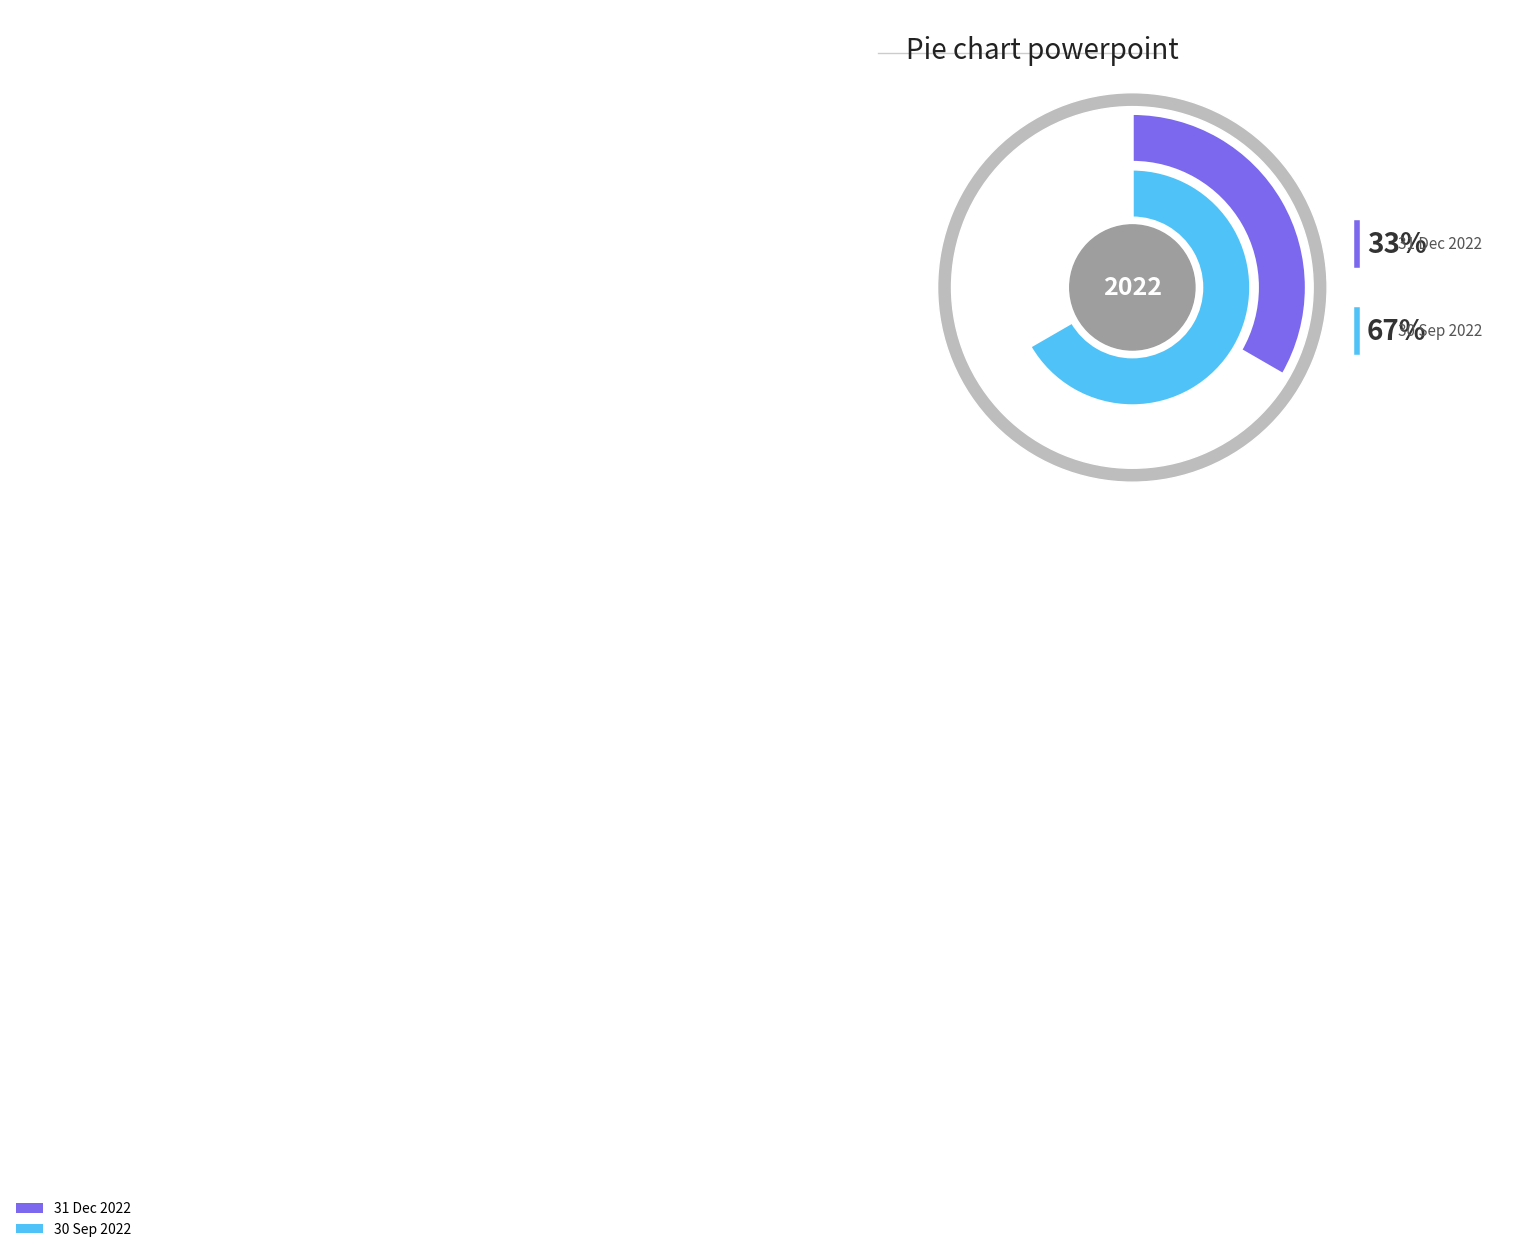

To the nearest percent, what is the average slice percentage?

50%